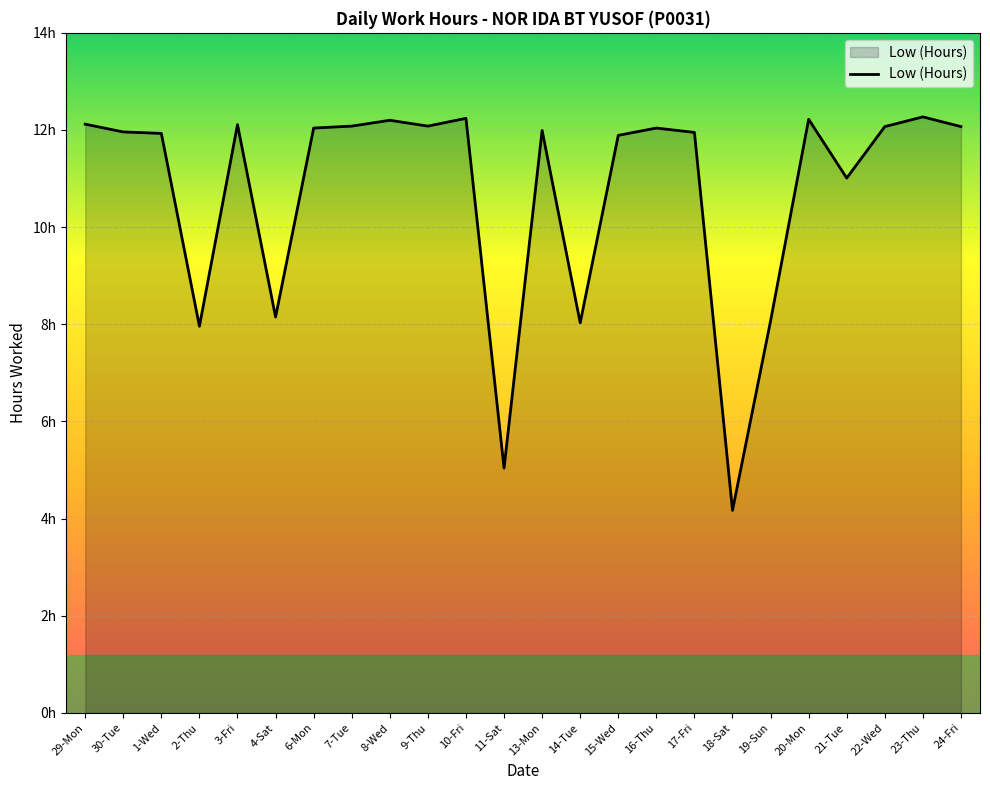

At which label does the data first exceed 12?

29-Mon